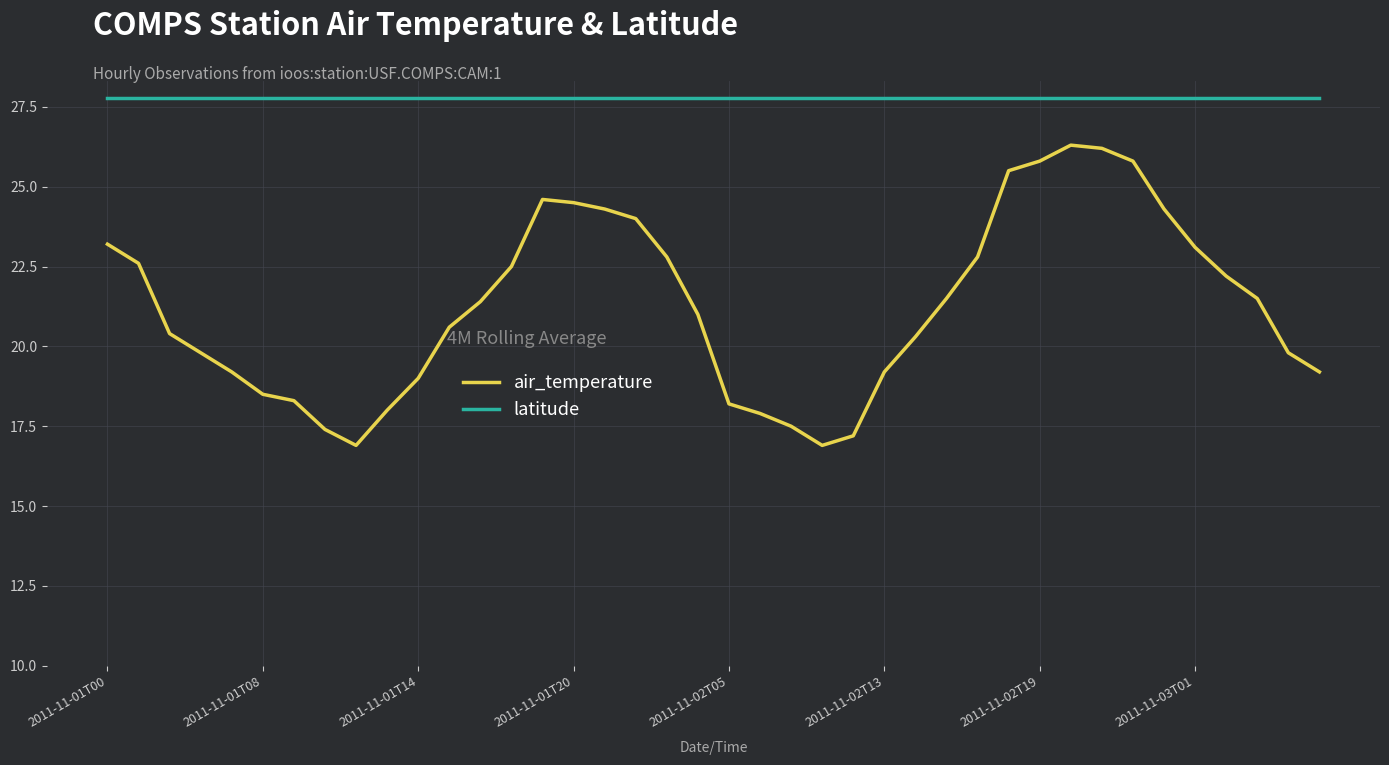

What is the maximum value shown in the chart?

27.8